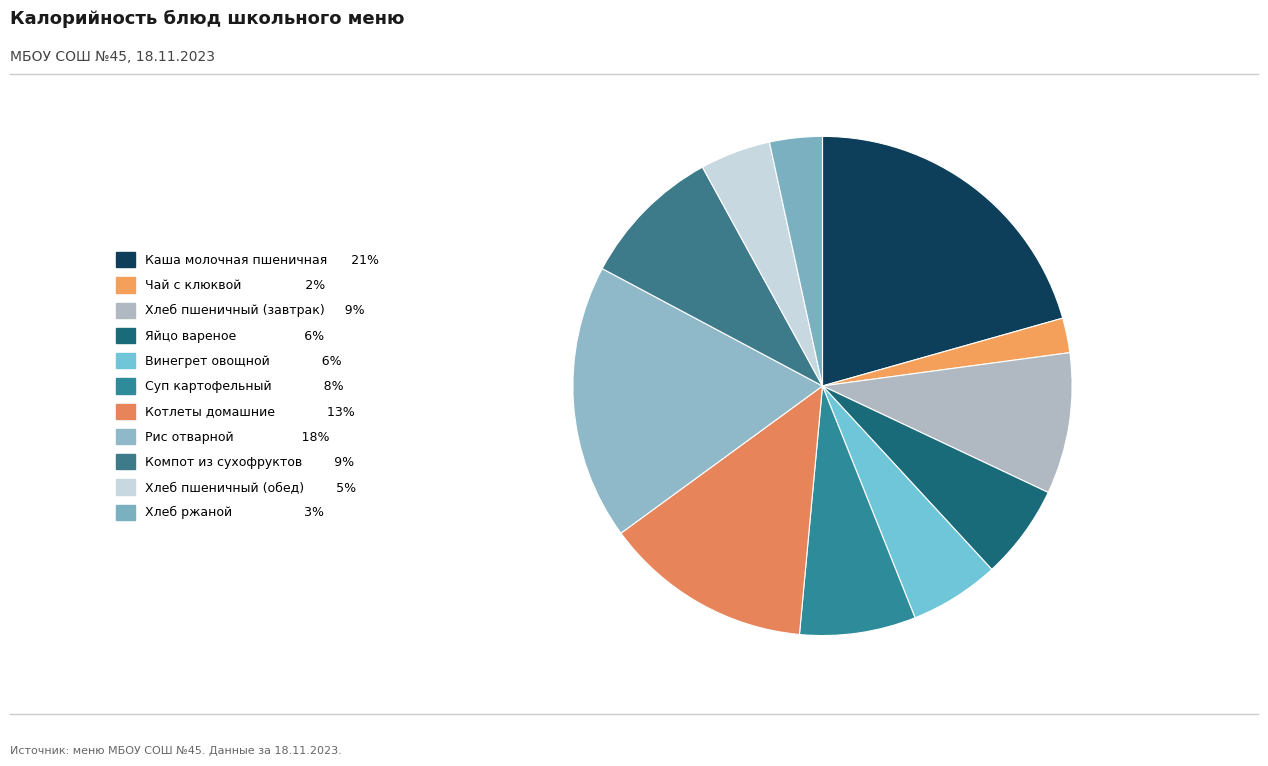

What is the total percentage of Яйцо вареное and Рис отварной?

24.0%